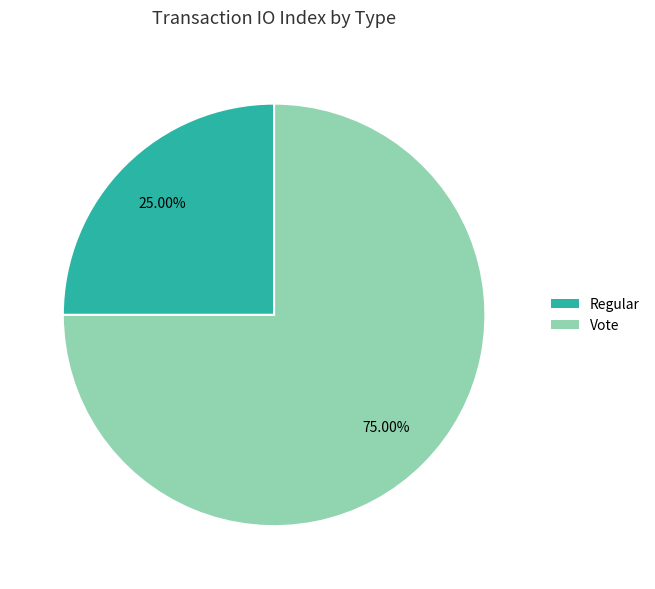

What is the majority slice?

Vote